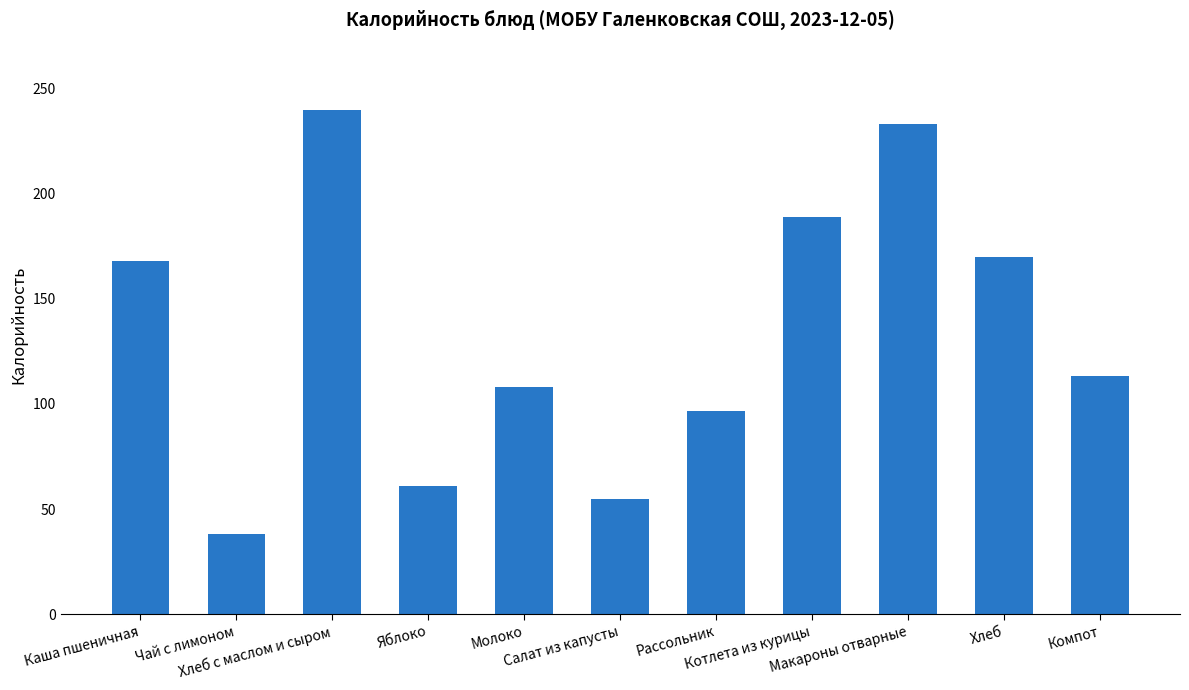

At which label is the value closest to 138?

Компот